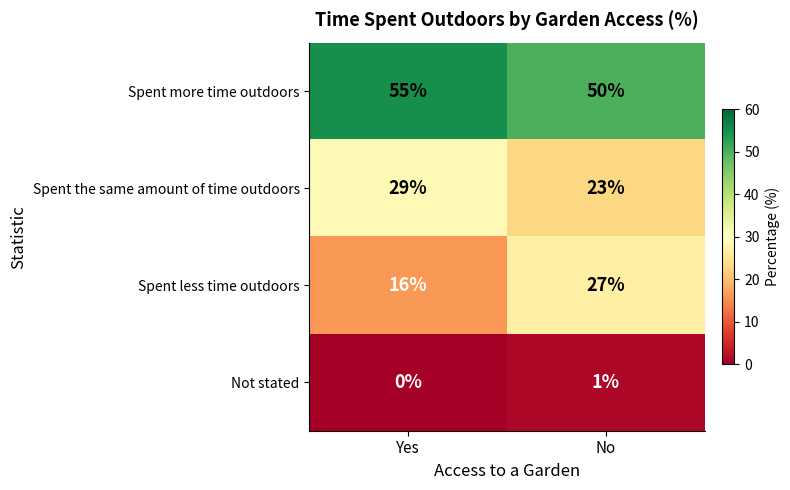

Count the number of data series in this chart.

4